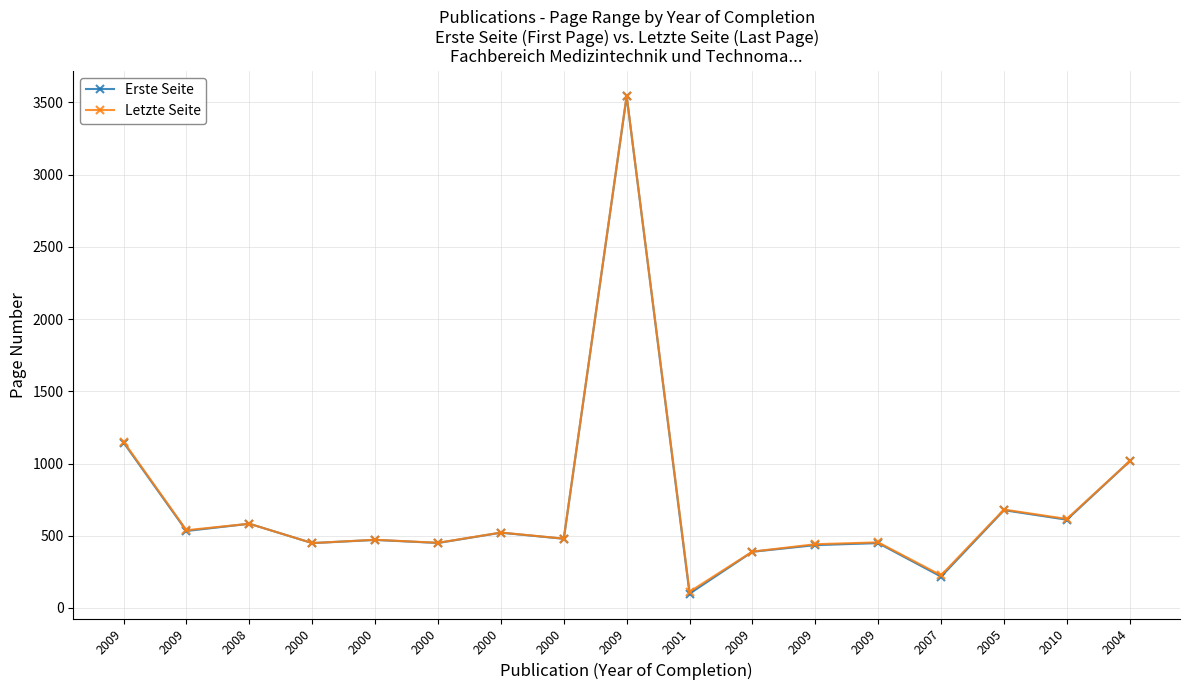

True or false: Erste Seite and Letzte Seite cross at least once.

False